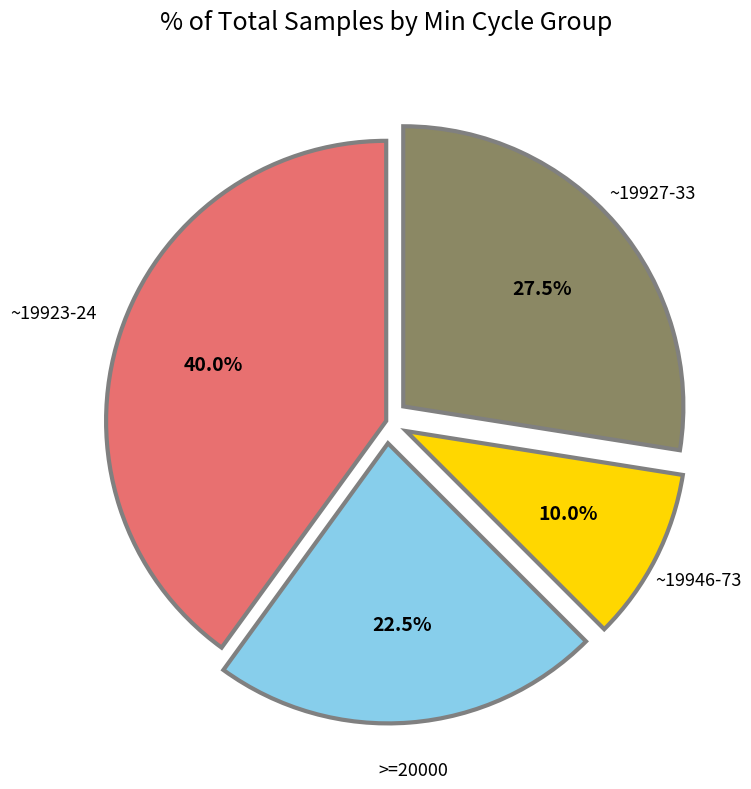

Which category has the biggest portion of the pie?

~19923-24